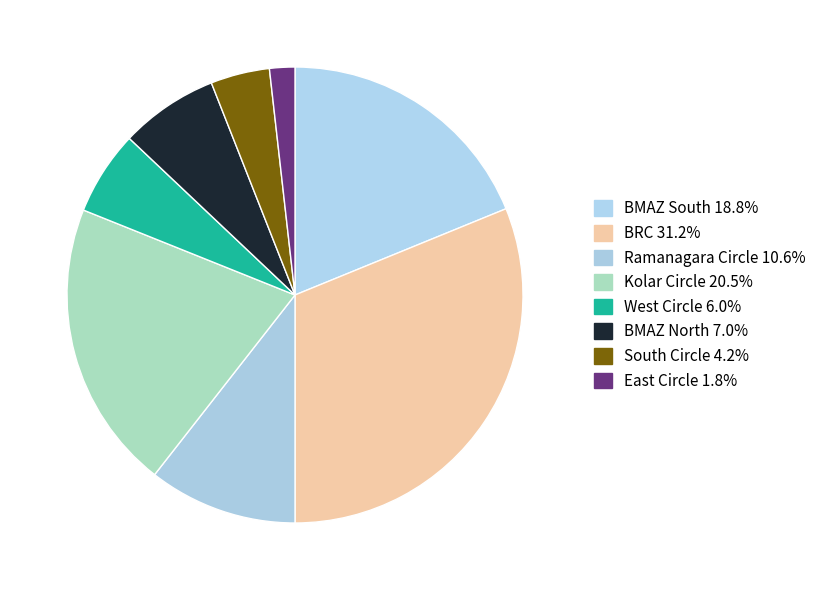

To the nearest percent, what is the difference between the South Circle and BMAZ South slice percentages?

15%